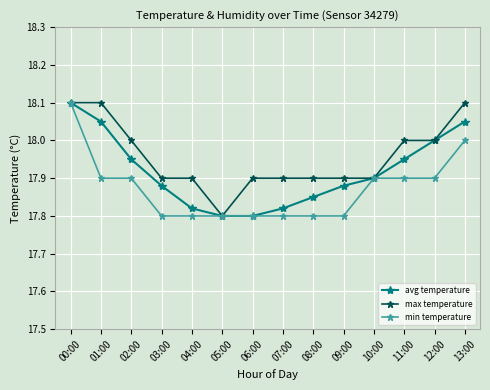

At which label does avg temperature reach its peak?

00:00